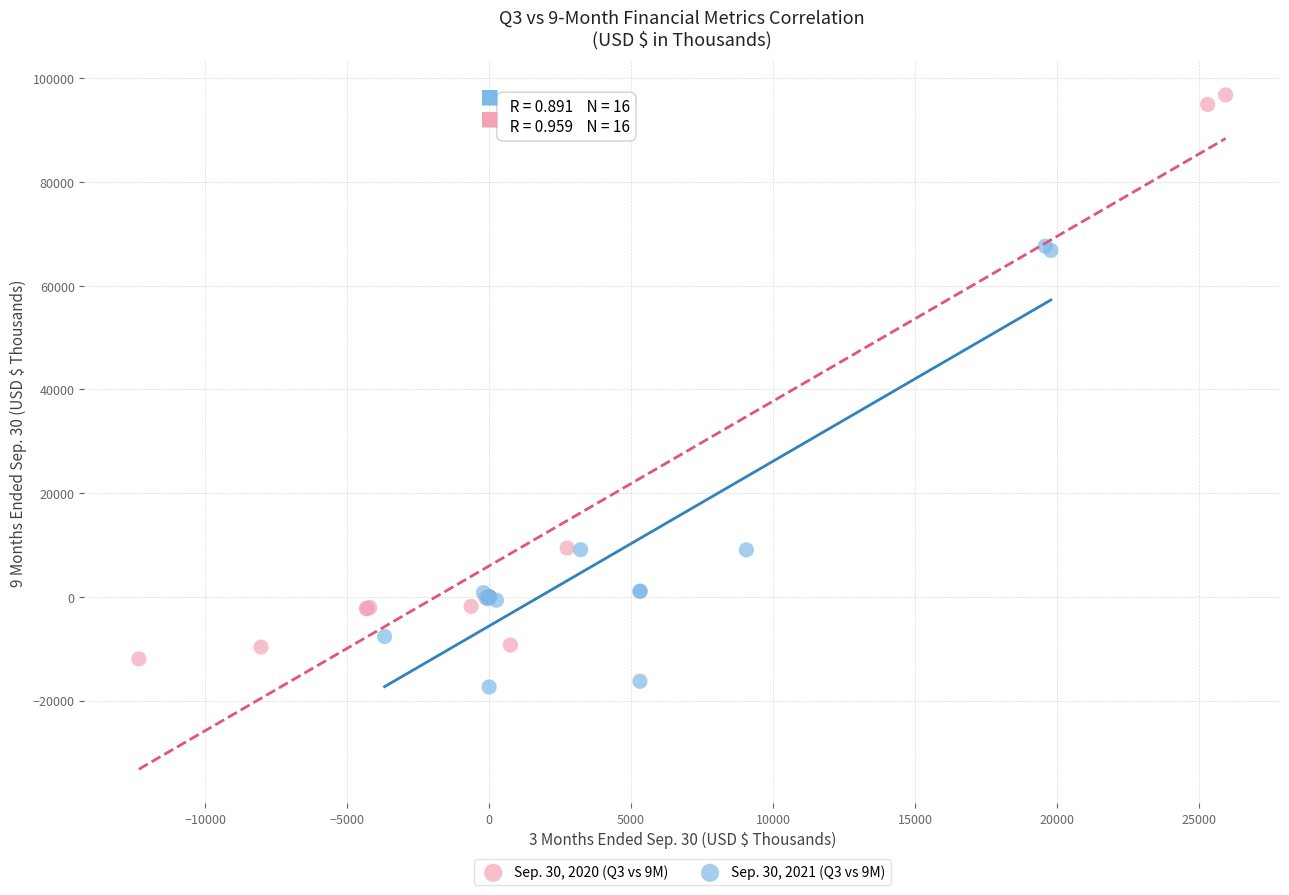

Which series contains the highest Y value?

Sep. 30, 2020 (Q3 vs 9M)